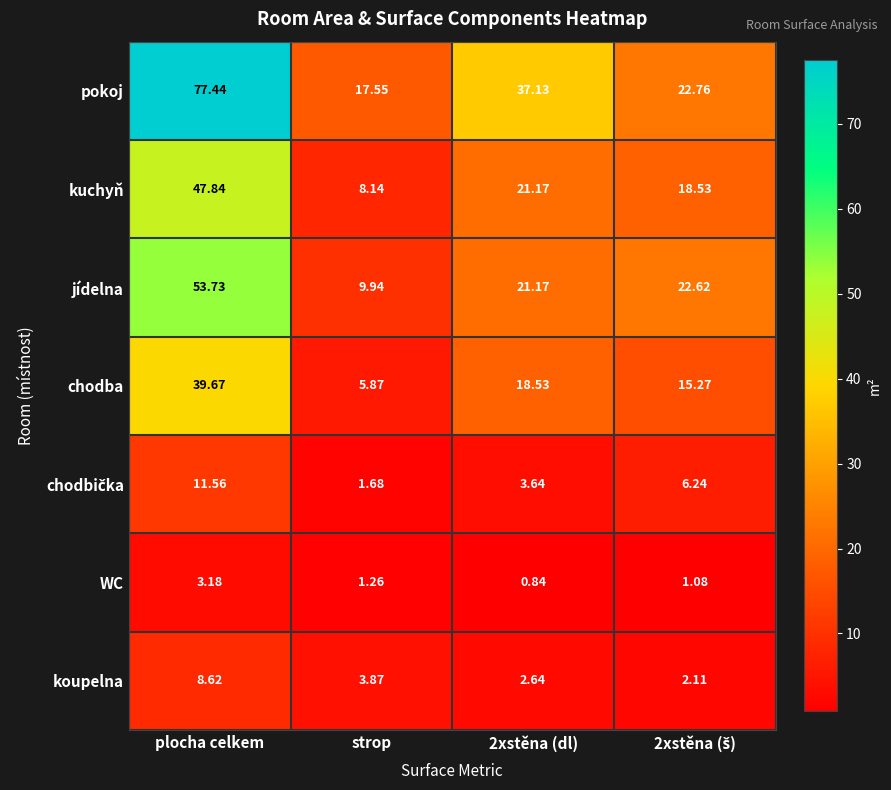

Which series has the widest spread of values?

pokoj